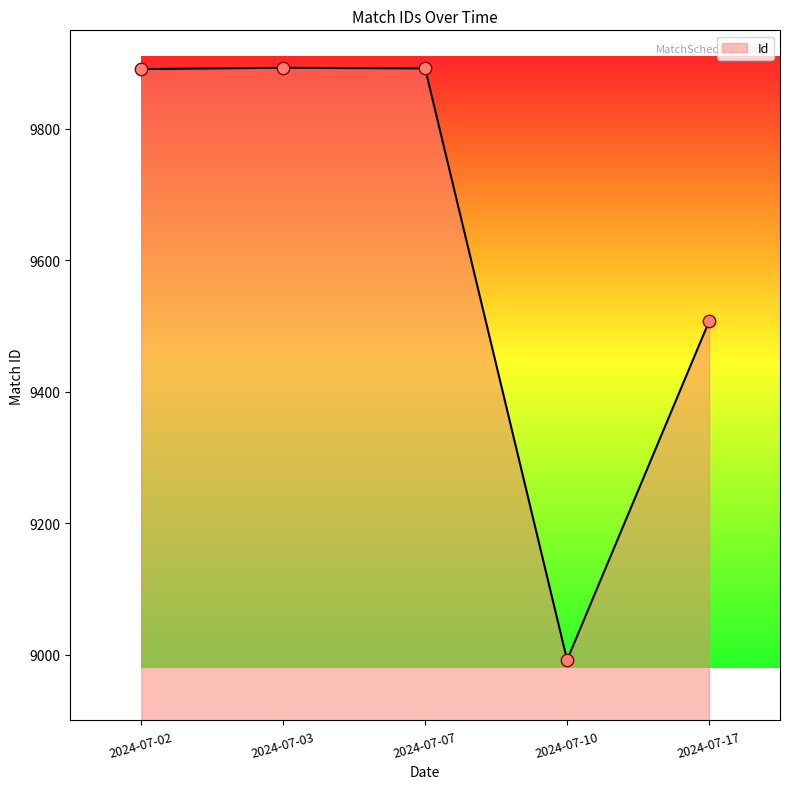

What is the change in value from 2024-07-03 to 2024-07-17?

-386